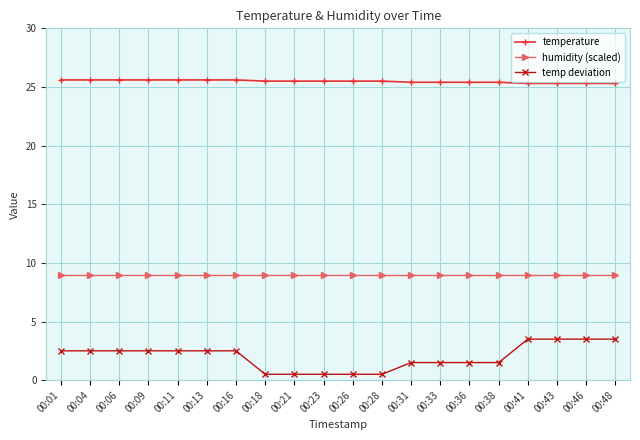

How many temperature values are between 25 and 26?

20